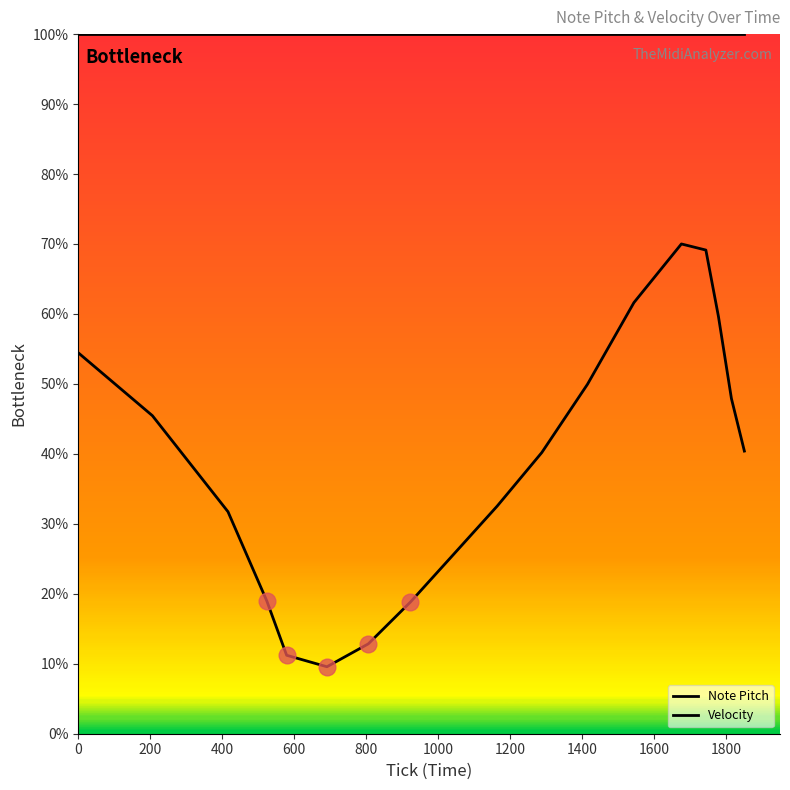

True or false: Velocity and Note Pitch cross at least once.

False